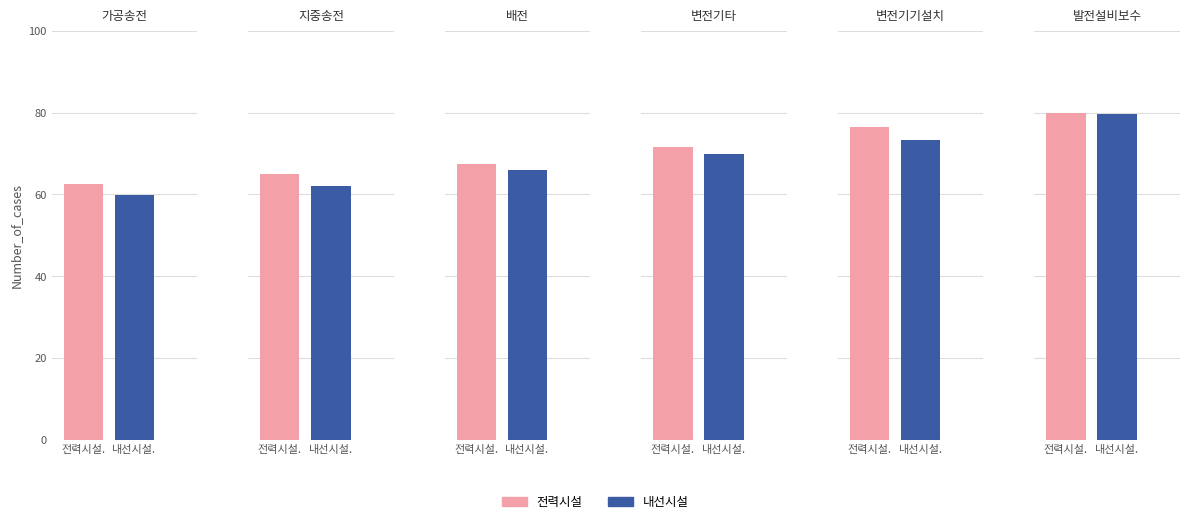

What is the total value across all series at 지중송전?

127.2